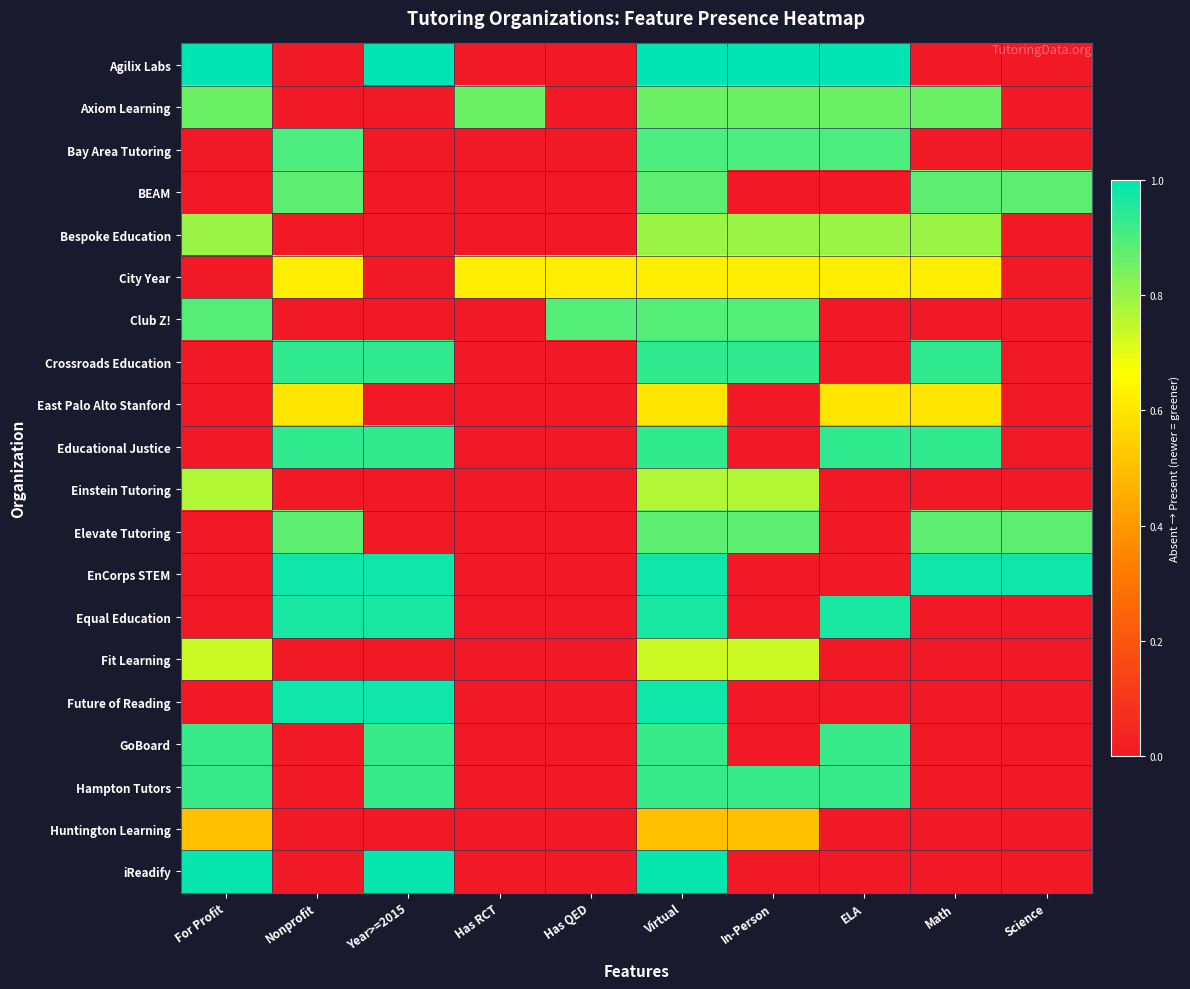

Reading right to left, what are all the values shown in this chart?

Agilix Labs: Science=0.0	Math=0.0	ELA=1.0	In-Person=1.0	Virtual=1.0	Has QED=0.0	Has RCT=0.0	Year>=2015=1.0	Nonprofit=0.0	For Profit=1.0
Axiom Learning: Science=0.0	Math=0.9	ELA=0.9	In-Person=0.9	Virtual=0.9	Has QED=0.0	Has RCT=0.9	Year>=2015=0.0	Nonprofit=0.0	For Profit=0.9
Bay Area Tutoring: Science=0.0	Math=0.0	ELA=0.9	In-Person=0.9	Virtual=0.9	Has QED=0.0	Has RCT=0.0	Year>=2015=0.0	Nonprofit=0.9	For Profit=0.0
BEAM: Science=0.9	Math=0.9	ELA=0.0	In-Person=0.0	Virtual=0.9	Has QED=0.0	Has RCT=0.0	Year>=2015=0.0	Nonprofit=0.9	For Profit=0.0
Bespoke Education: Science=0.0	Math=0.8	ELA=0.8	In-Person=0.8	Virtual=0.8	Has QED=0.0	Has RCT=0.0	Year>=2015=0.0	Nonprofit=0.0	For Profit=0.8
City Year: Science=0.0	Math=0.6	ELA=0.6	In-Person=0.6	Virtual=0.6	Has QED=0.6	Has RCT=0.6	Year>=2015=0.0	Nonprofit=0.6	For Profit=0.0
Club Z!: Science=0.0	Math=0.0	ELA=0.0	In-Person=0.9	Virtual=0.9	Has QED=0.9	Has RCT=0.0	Year>=2015=0.0	Nonprofit=0.0	For Profit=0.9
Crossroads Education: Science=0.0	Math=0.9	ELA=0.0	In-Person=0.9	Virtual=0.9	Has QED=0.0	Has RCT=0.0	Year>=2015=0.9	Nonprofit=0.9	For Profit=0.0
East Palo Alto Stanford: Science=0.0	Math=0.6	ELA=0.6	In-Person=0.0	Virtual=0.6	Has QED=0.0	Has RCT=0.0	Year>=2015=0.0	Nonprofit=0.6	For Profit=0.0
Educational Justice: Science=0.0	Math=0.9	ELA=0.9	In-Person=0.0	Virtual=0.9	Has QED=0.0	Has RCT=0.0	Year>=2015=0.9	Nonprofit=0.9	For Profit=0.0
Einstein Tutoring: Science=0.0	Math=0.0	ELA=0.0	In-Person=0.8	Virtual=0.8	Has QED=0.0	Has RCT=0.0	Year>=2015=0.0	Nonprofit=0.0	For Profit=0.8
Elevate Tutoring: Science=0.9	Math=0.9	ELA=0.0	In-Person=0.9	Virtual=0.9	Has QED=0.0	Has RCT=0.0	Year>=2015=0.0	Nonprofit=0.9	For Profit=0.0
EnCorps STEM: Science=1.0	Math=1.0	ELA=0.0	In-Person=0.0	Virtual=1.0	Has QED=0.0	Has RCT=0.0	Year>=2015=1.0	Nonprofit=1.0	For Profit=0.0
Equal Education: Science=0.0	Math=0.0	ELA=1.0	In-Person=0.0	Virtual=1.0	Has QED=0.0	Has RCT=0.0	Year>=2015=1.0	Nonprofit=1.0	For Profit=0.0
Fit Learning: Science=0.0	Math=0.0	ELA=0.0	In-Person=0.7	Virtual=0.7	Has QED=0.0	Has RCT=0.0	Year>=2015=0.0	Nonprofit=0.0	For Profit=0.7
Future of Reading: Science=0.0	Math=0.0	ELA=0.0	In-Person=0.0	Virtual=1.0	Has QED=0.0	Has RCT=0.0	Year>=2015=1.0	Nonprofit=1.0	For Profit=0.0
GoBoard: Science=0.0	Math=0.0	ELA=0.9	In-Person=0.0	Virtual=0.9	Has QED=0.0	Has RCT=0.0	Year>=2015=0.9	Nonprofit=0.0	For Profit=0.9
Hampton Tutors: Science=0.0	Math=0.0	ELA=0.9	In-Person=0.9	Virtual=0.9	Has QED=0.0	Has RCT=0.0	Year>=2015=0.9	Nonprofit=0.0	For Profit=0.9
Huntington Learning: Science=0.0	Math=0.0	ELA=0.0	In-Person=0.5	Virtual=0.5	Has QED=0.0	Has RCT=0.0	Year>=2015=0.0	Nonprofit=0.0	For Profit=0.5
iReadify: Science=0.0	Math=0.0	ELA=0.0	In-Person=0.0	Virtual=1.0	Has QED=0.0	Has RCT=0.0	Year>=2015=1.0	Nonprofit=0.0	For Profit=1.0